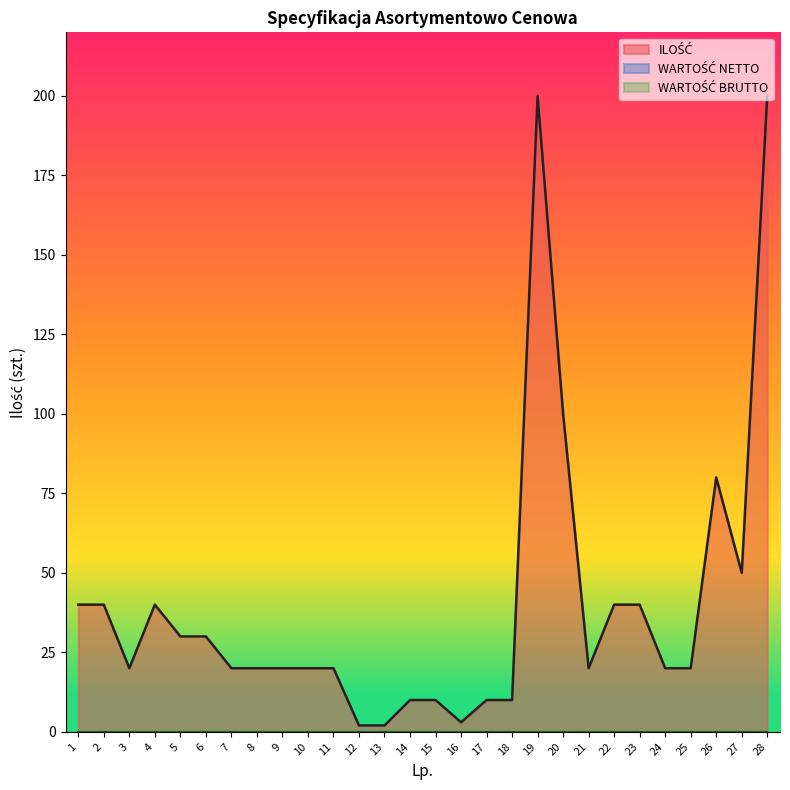

At which label is ILOŚĆ closest to 101?

20